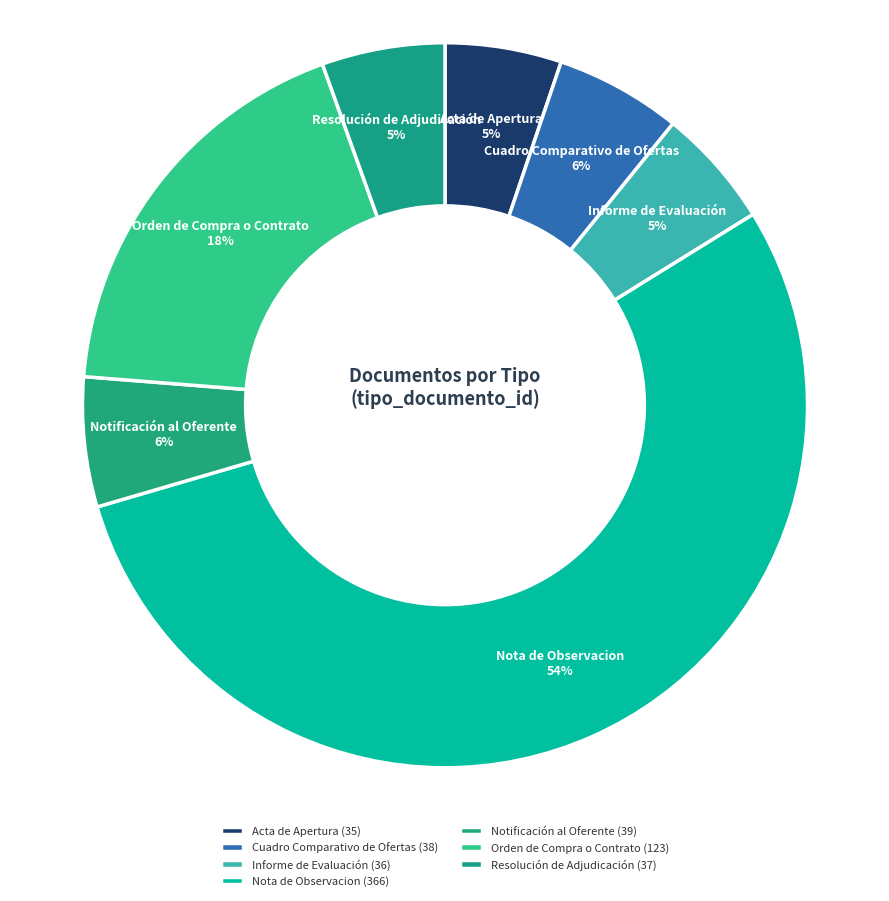

Combined, do Nota de Observacion and Informe de Evaluación account for over 50%?

Yes